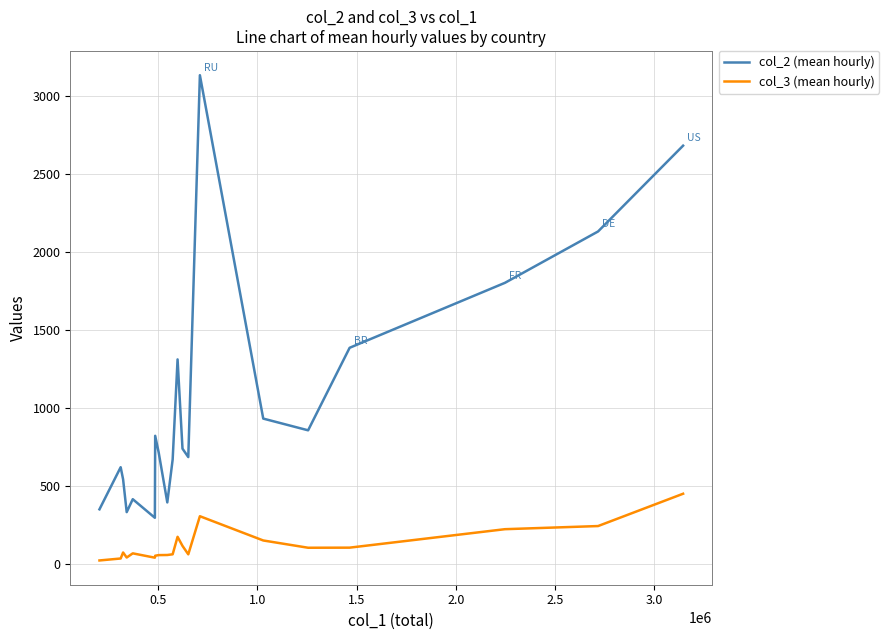

Which series has the largest range (max minus min)?

col_2 (mean hourly)